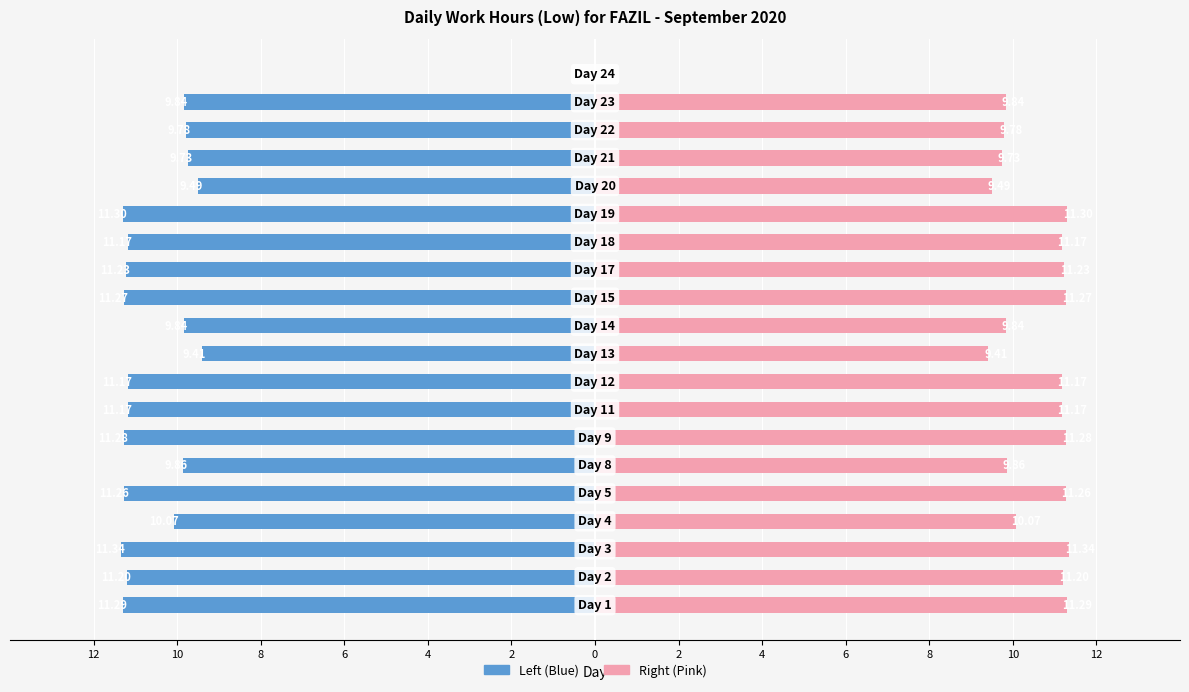

How many groups of bars are there?

20